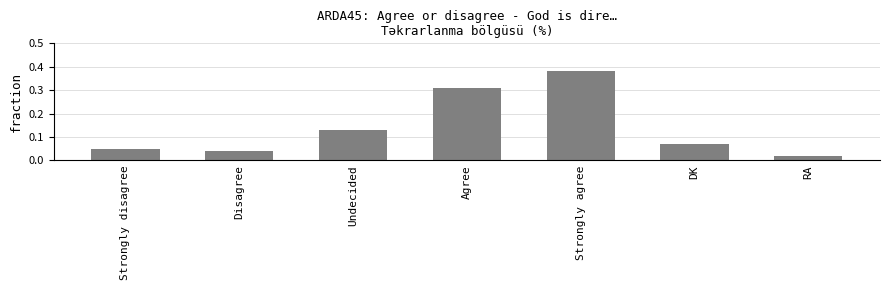

What is the sum of all values?

1.0